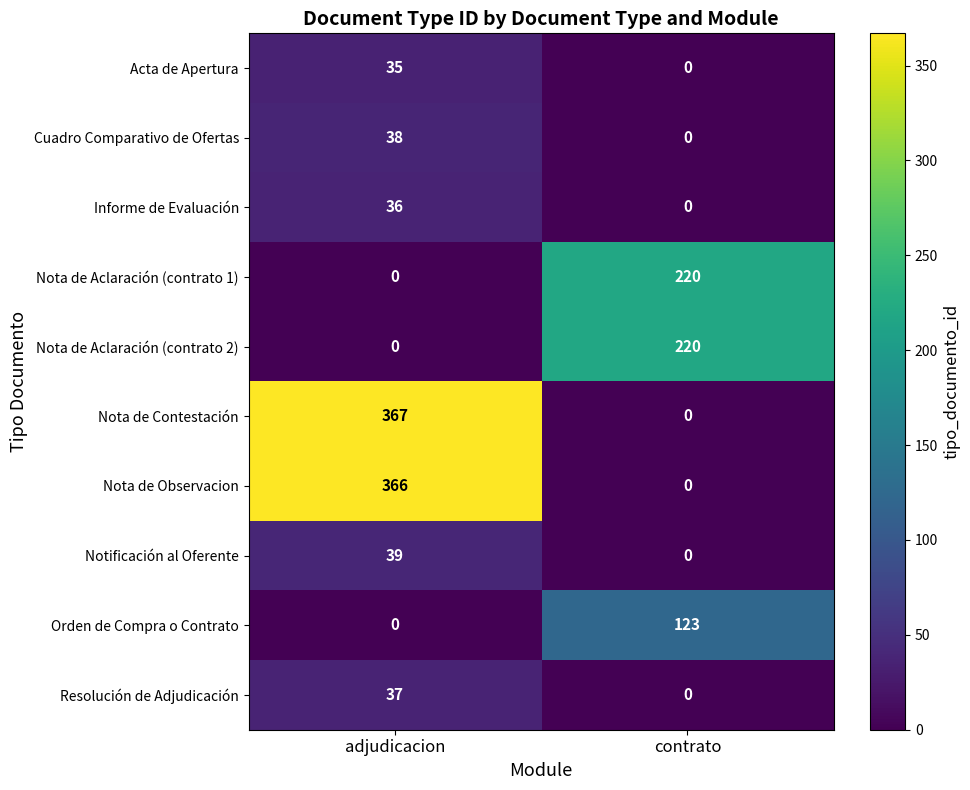

What is the average value of the Nota de Aclaración (contrato 2) series?

110